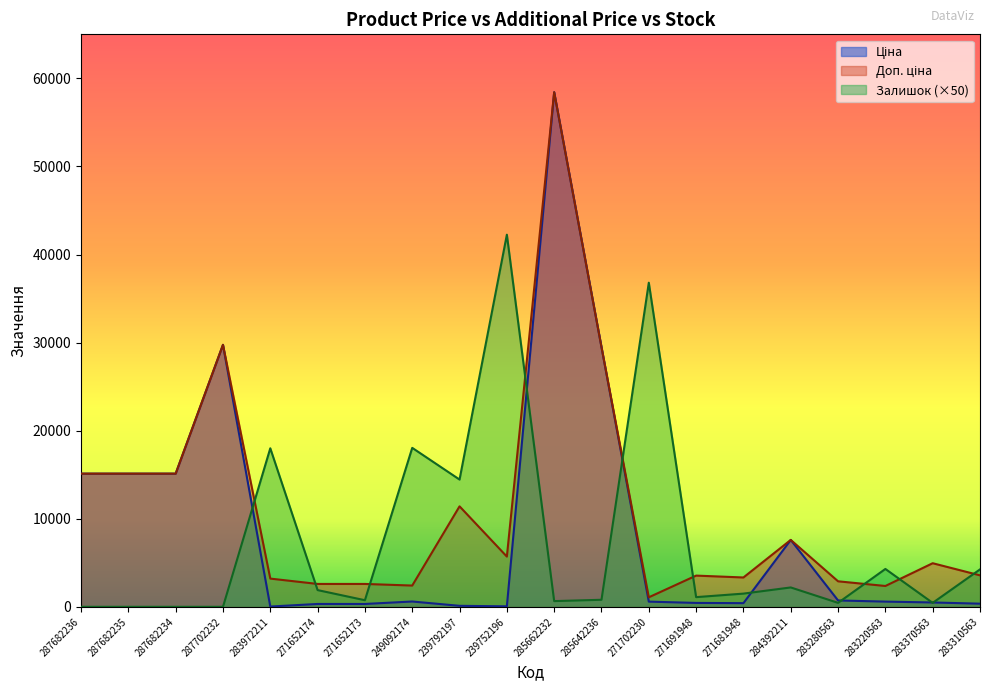

Does the chart have visible grid lines?

No